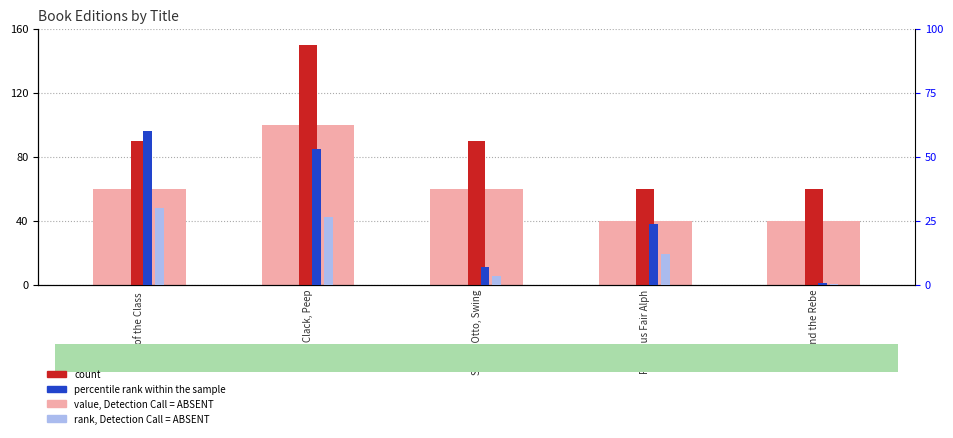

Reading right to left, list all the values displayed in this chart.

value, Detection Call = ABSENT: 40.0	40.0	60.0	100.0	60.0
count: 60.0	60.0	90.0	150.0	90.0
percentile rank within the sample: 0.6	23.7	6.7	52.9	60.0
rank, Detection Call = ABSENT: 0.3	11.9	3.3	26.5	30.0